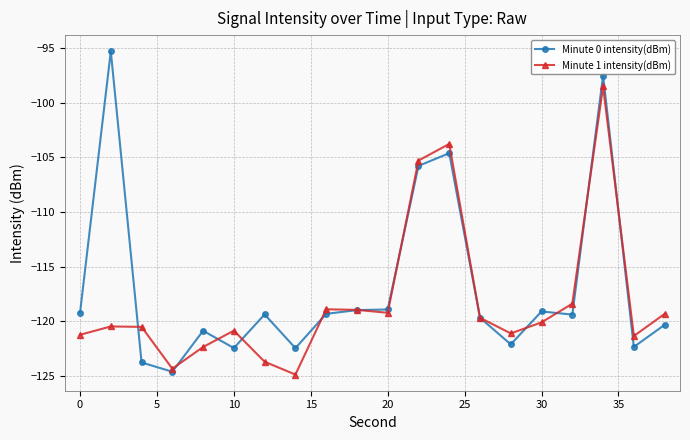

What is the value of the Minute 1 intensity(dBm) point at the 11th from the left?

-119.2